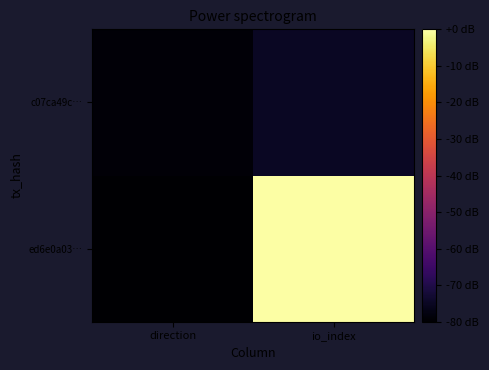

How many series are shown in this chart?

2